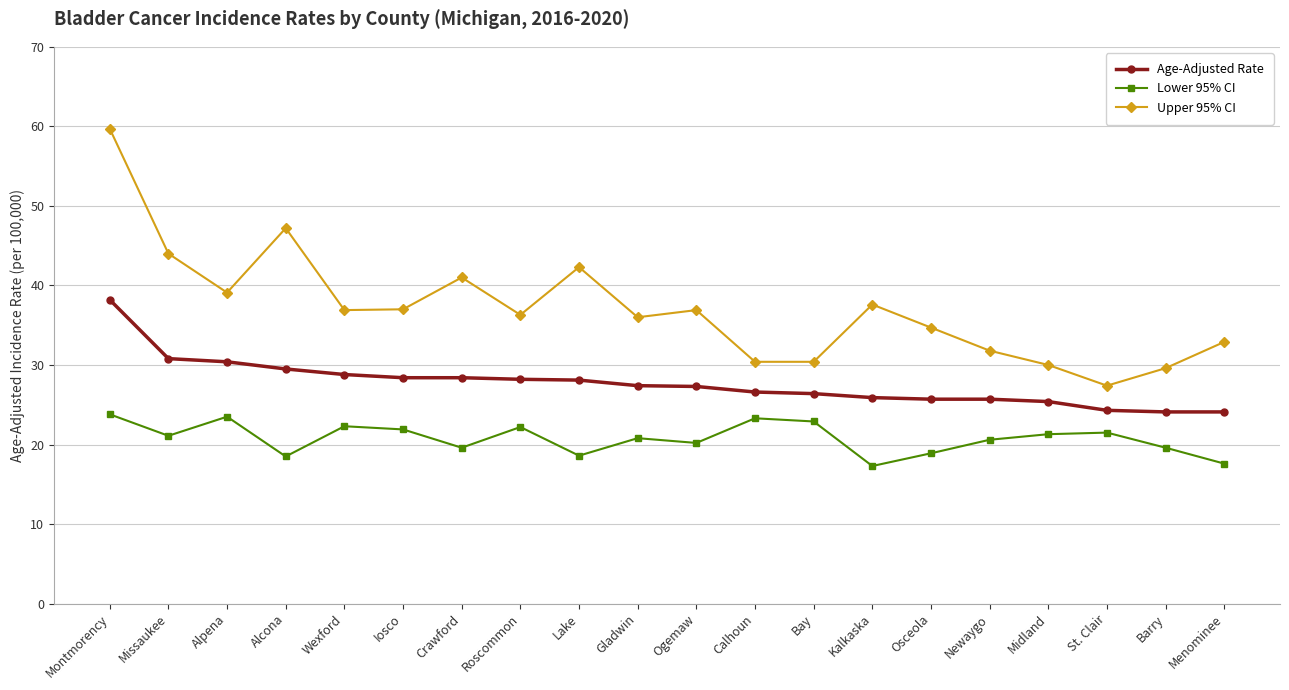

Rank the series by their maximum value, from lowest to highest.

Lower 95% CI, Age-Adjusted Rate, Upper 95% CI